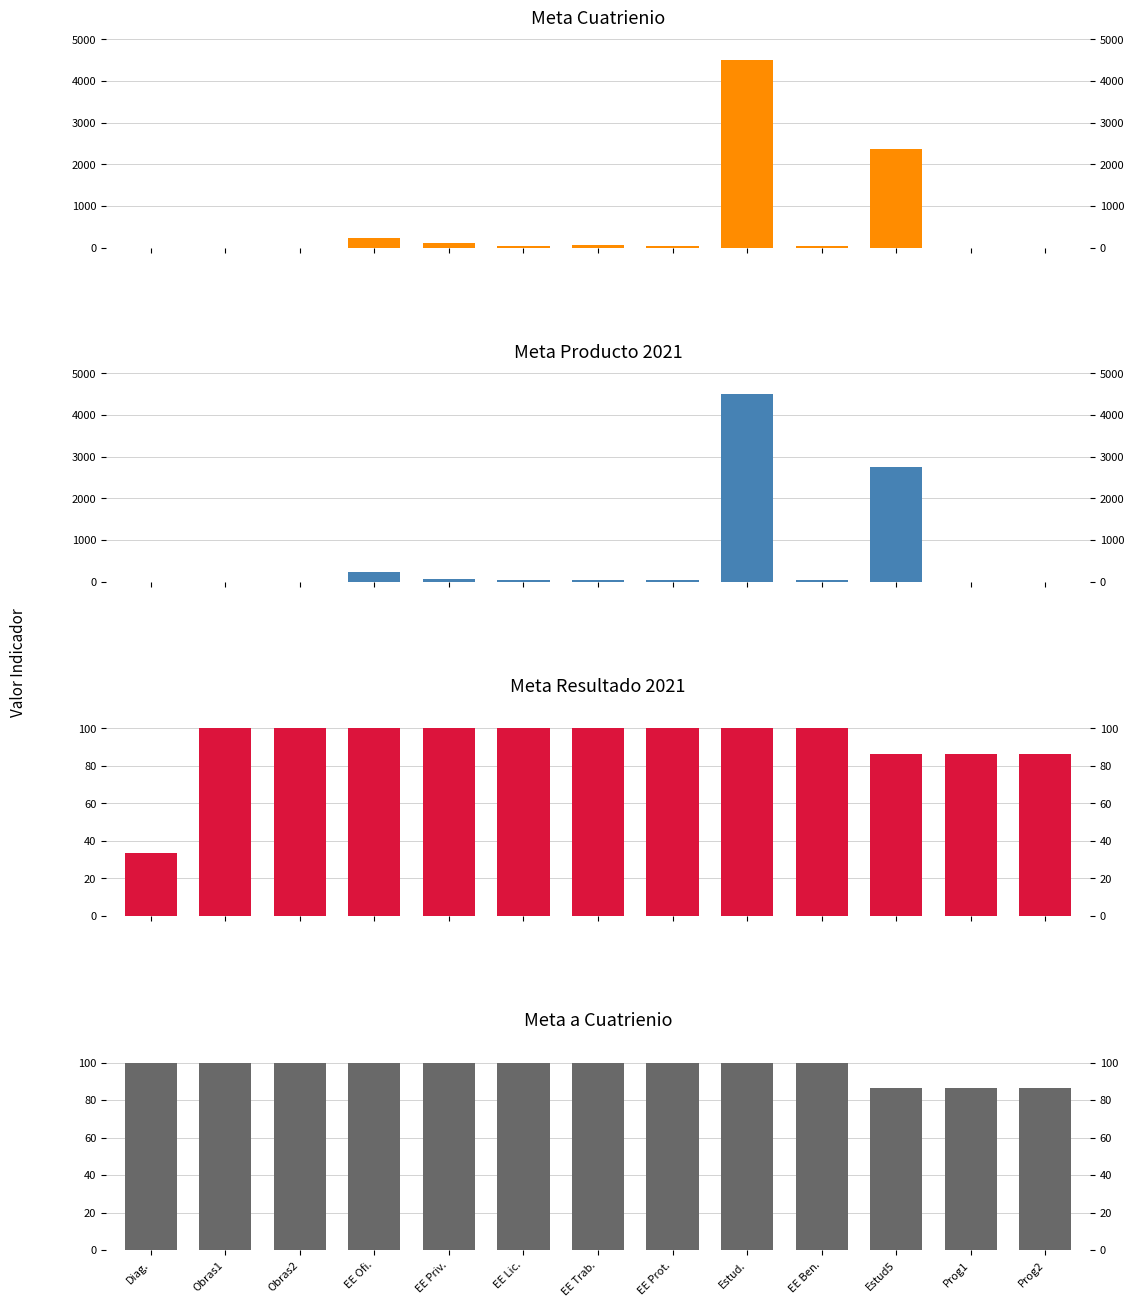

Which series has the widest spread of values?

Meta cuatrienio